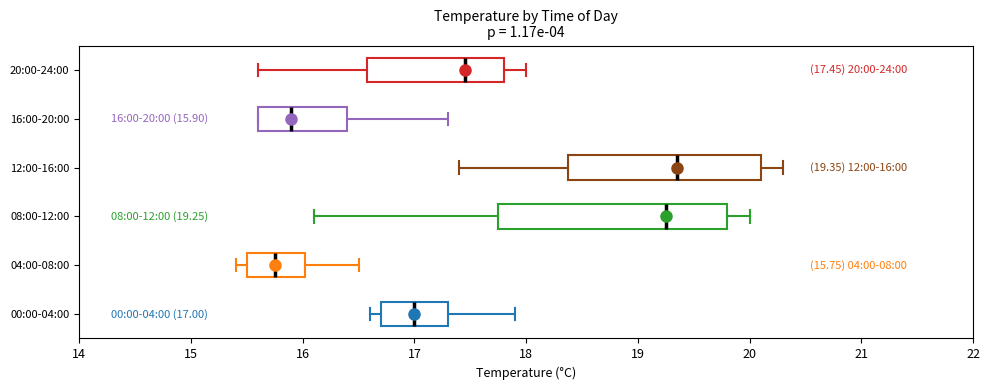

Comparing the boxes themselves (not the whiskers), which one is the widest?

08:00-12:00